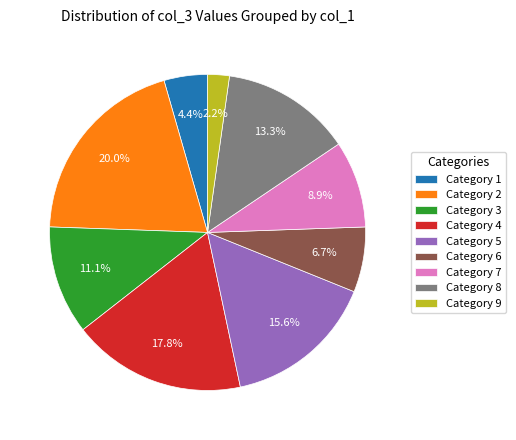

Rank the categories by value from highest to lowest.

Category 2, Category 4, Category 5, Category 8, Category 3, Category 7, Category 6, Category 1, Category 9